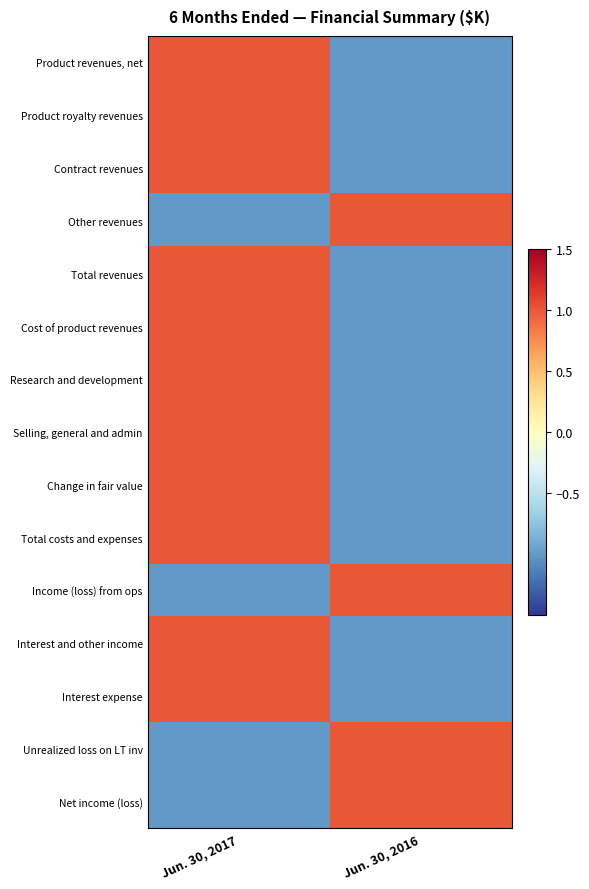

Reading left to right, transcribe all the data shown in this chart.

Product revenues, net: Jun. 30, 2017=1	Jun. 30, 2016=-1
Product royalty revenues: Jun. 30, 2017=1	Jun. 30, 2016=-1
Contract revenues: Jun. 30, 2017=1	Jun. 30, 2016=-1
Other revenues: Jun. 30, 2017=-1	Jun. 30, 2016=1
Total revenues: Jun. 30, 2017=1	Jun. 30, 2016=-1
Cost of product revenues: Jun. 30, 2017=1	Jun. 30, 2016=-1
Research and development: Jun. 30, 2017=1	Jun. 30, 2016=-1
Selling, general and admin: Jun. 30, 2017=1	Jun. 30, 2016=-1
Change in fair value: Jun. 30, 2017=1	Jun. 30, 2016=-1
Total costs and expenses: Jun. 30, 2017=1	Jun. 30, 2016=-1
Income (loss) from ops: Jun. 30, 2017=-1	Jun. 30, 2016=1
Interest and other income: Jun. 30, 2017=1	Jun. 30, 2016=-1
Interest expense: Jun. 30, 2017=1	Jun. 30, 2016=-1
Unrealized loss on LT inv: Jun. 30, 2017=-1	Jun. 30, 2016=1
Net income (loss): Jun. 30, 2017=-1	Jun. 30, 2016=1